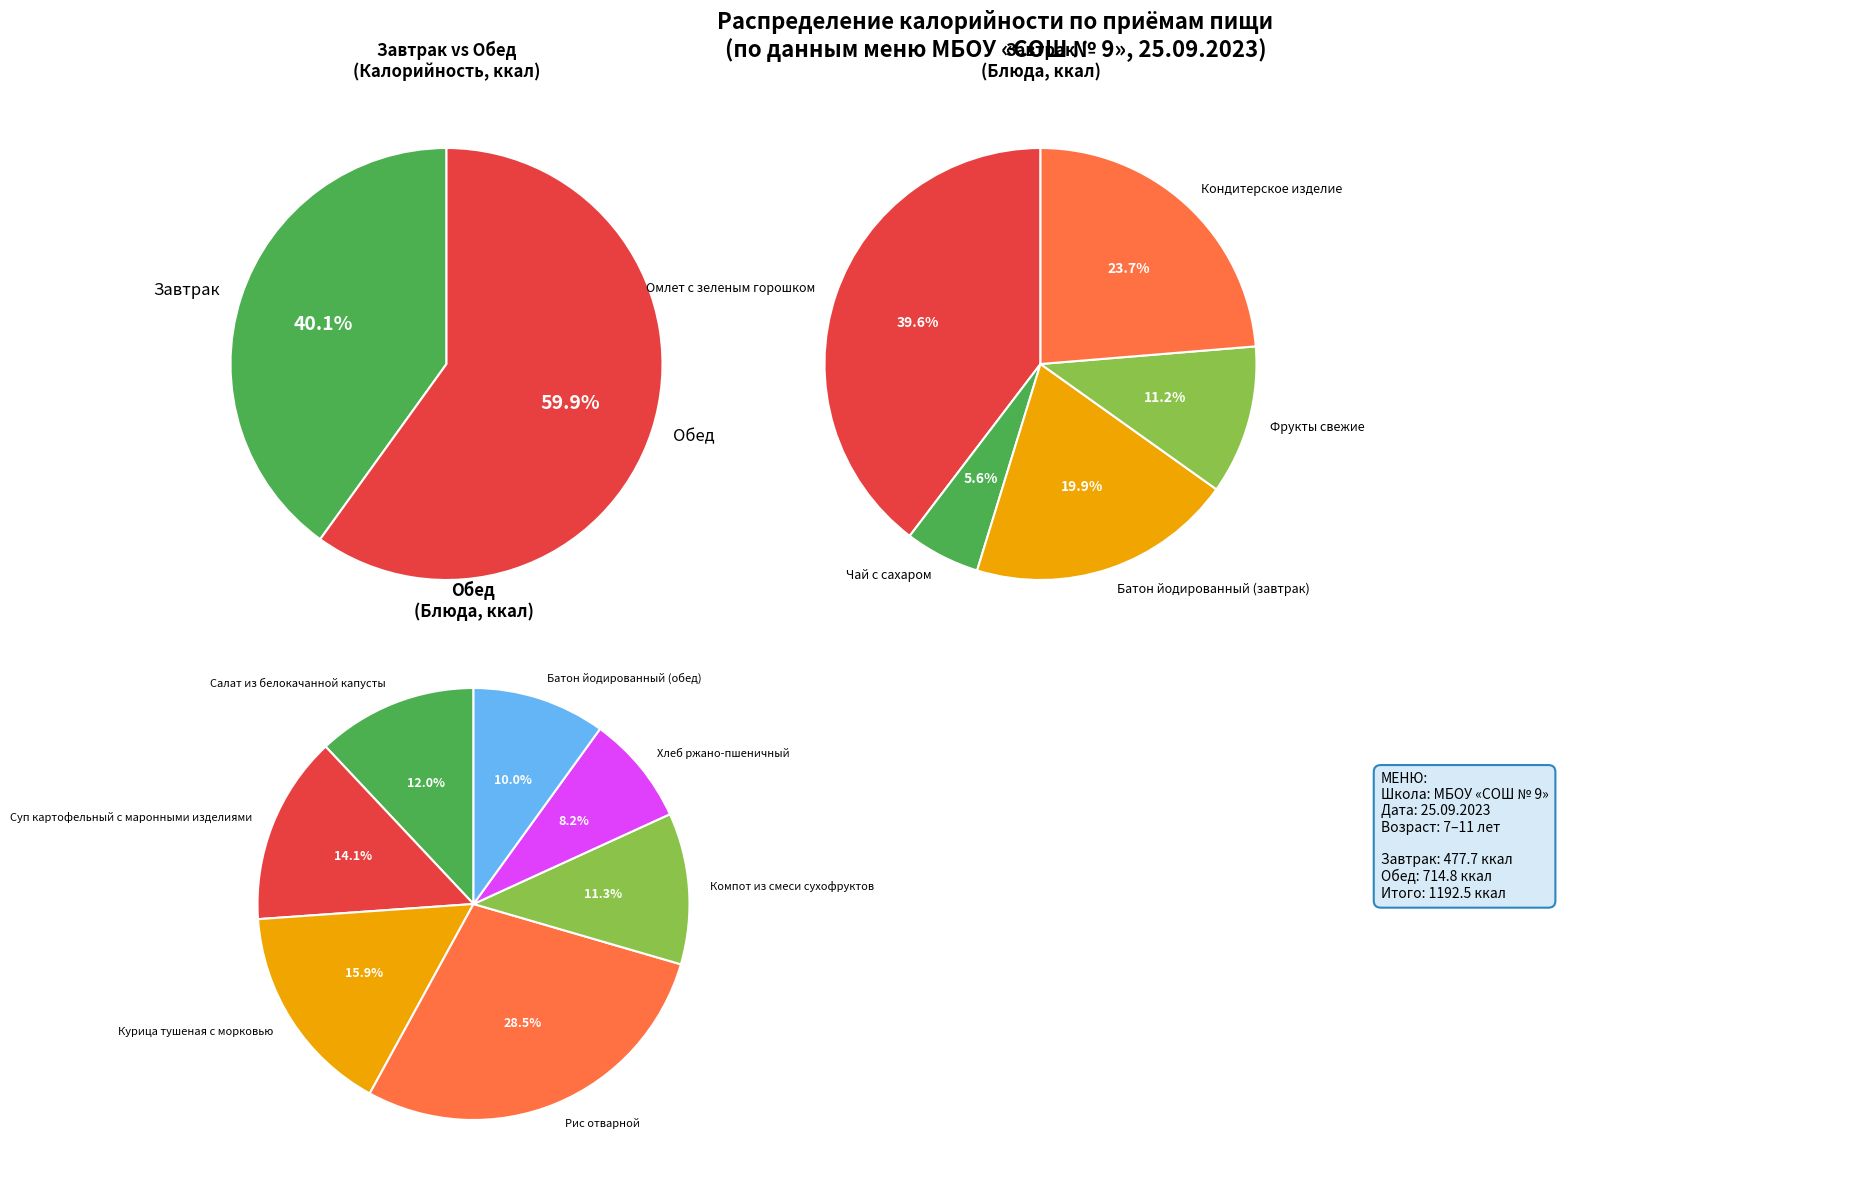

Count the number of slices in the pie.

5